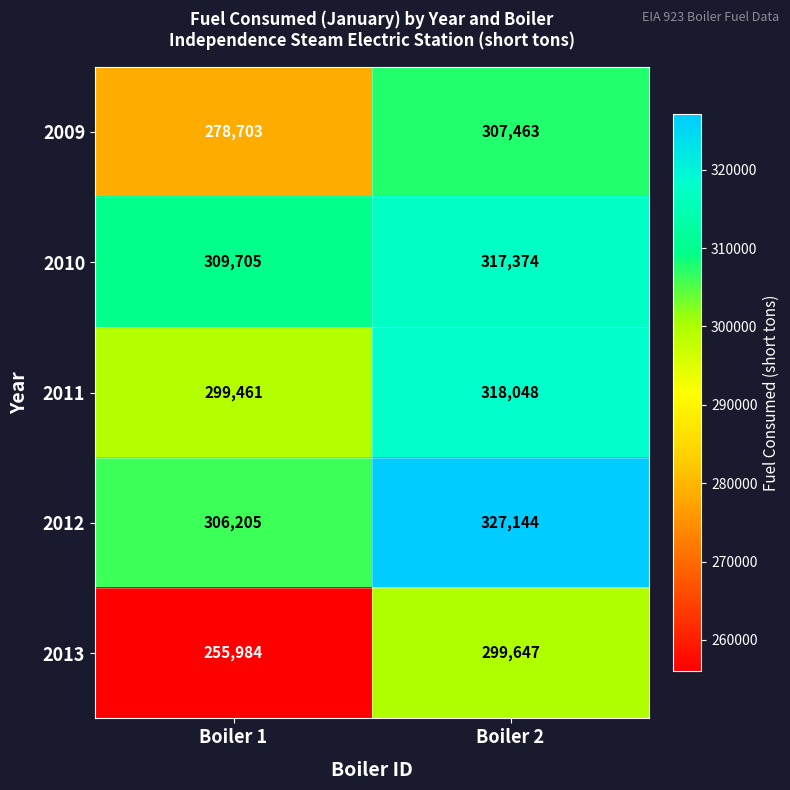

Between Boiler 1 and Boiler 2, which series saw the biggest shift?

2013